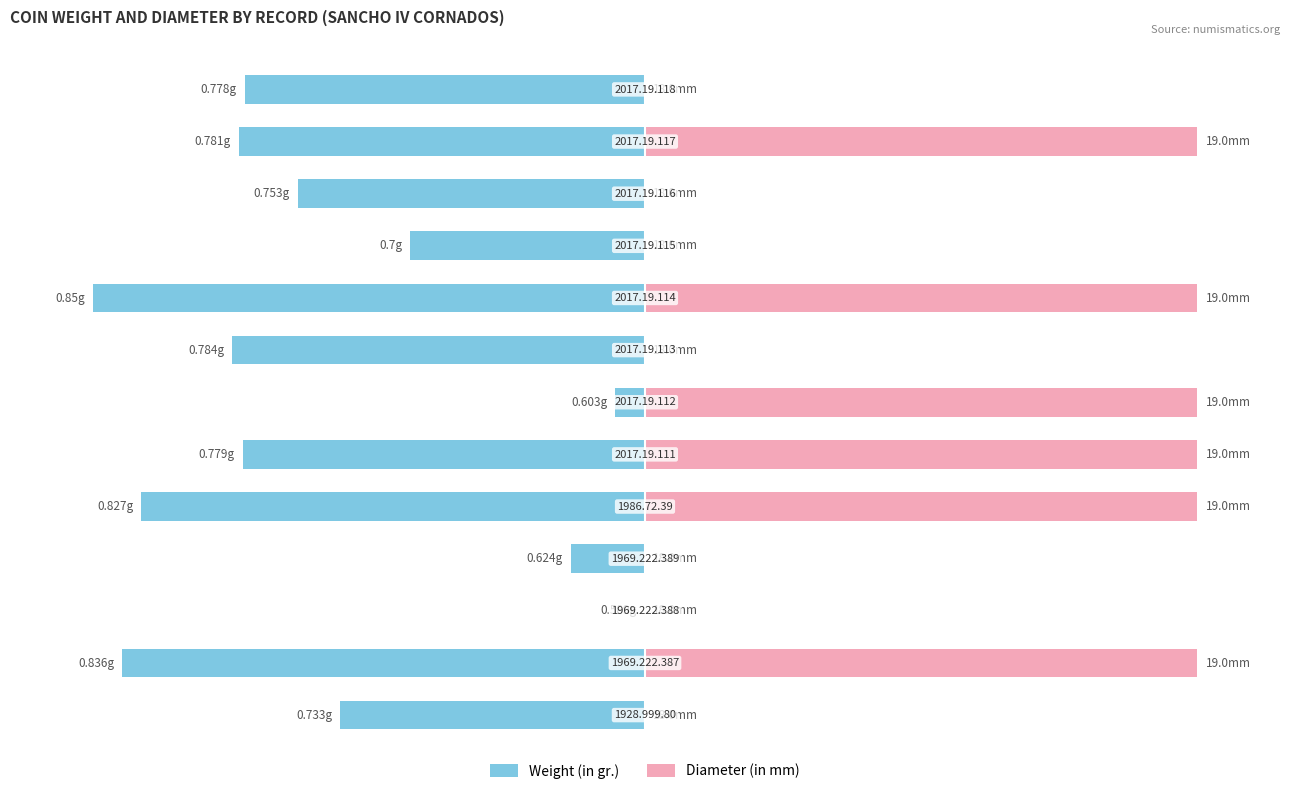

Does the chart contain stacked bars?

No